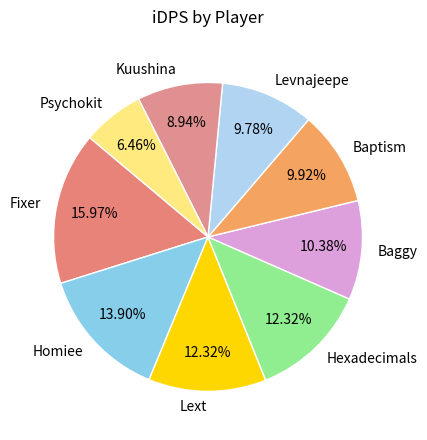

What percentage is the Lext slice, to the nearest percent?

12%